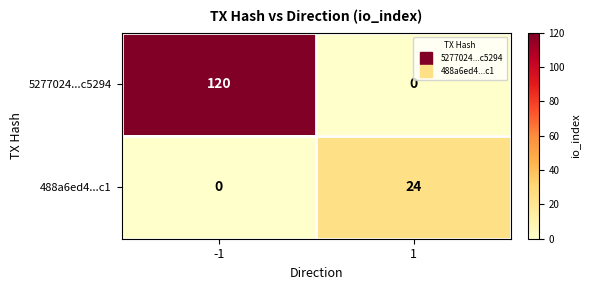

Which series has the largest range (max minus min)?

5277024...c5294